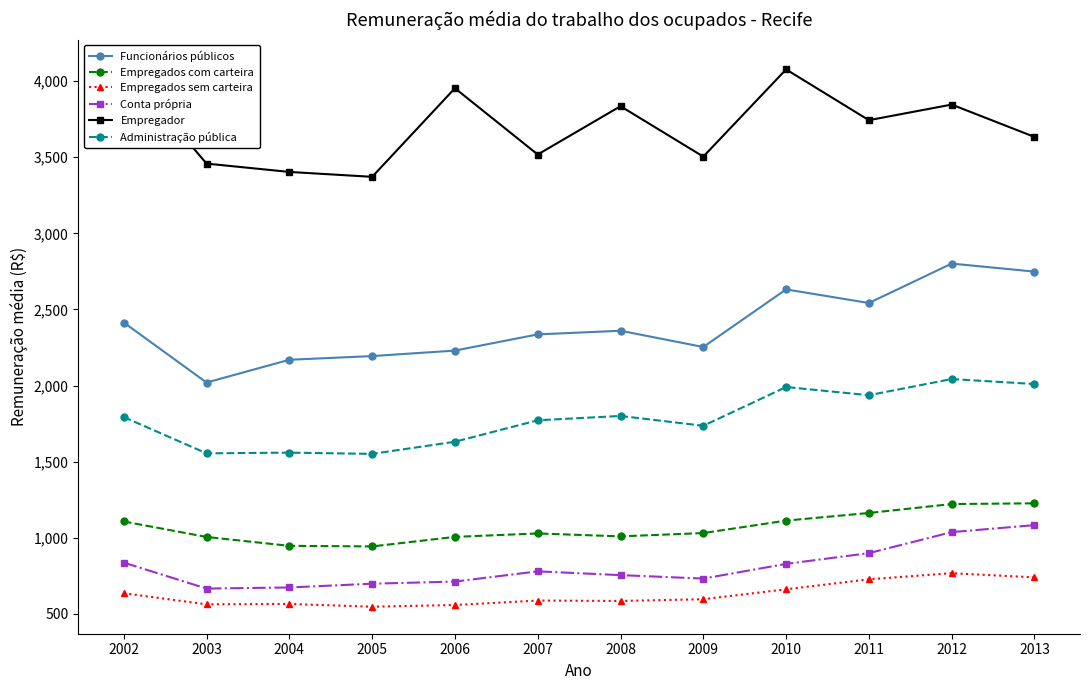

Rank the series at 2007 from lowest to highest value.

Empregados sem carteira, Conta própria, Empregados com carteira, Administração pública, Funcionários públicos, Empregador